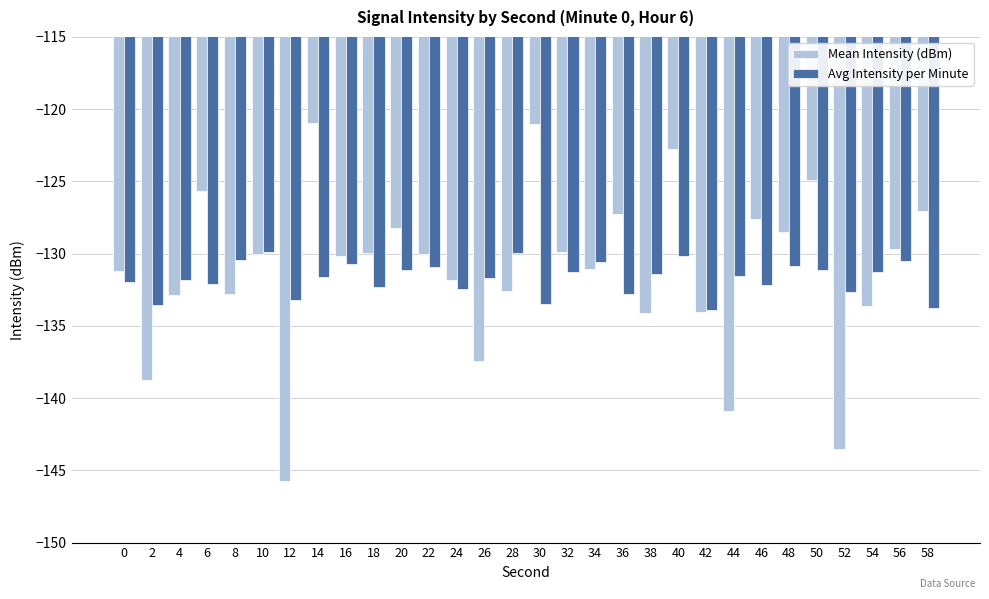

Which series changed the most between 12 and 44?

Mean Intensity (dBm)